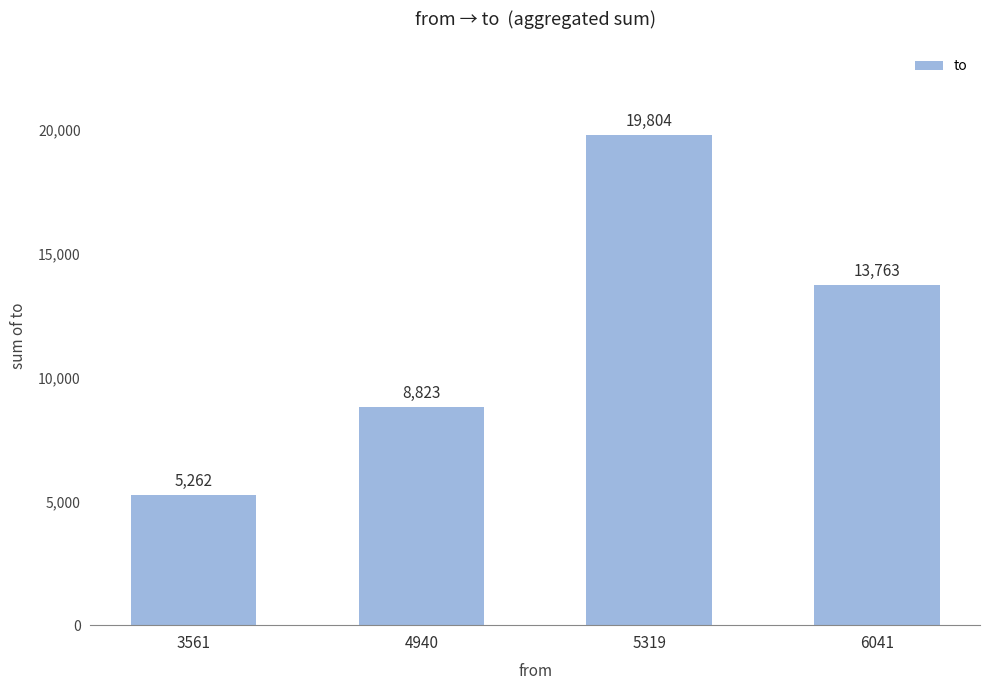

What is the sum of all values?

47652